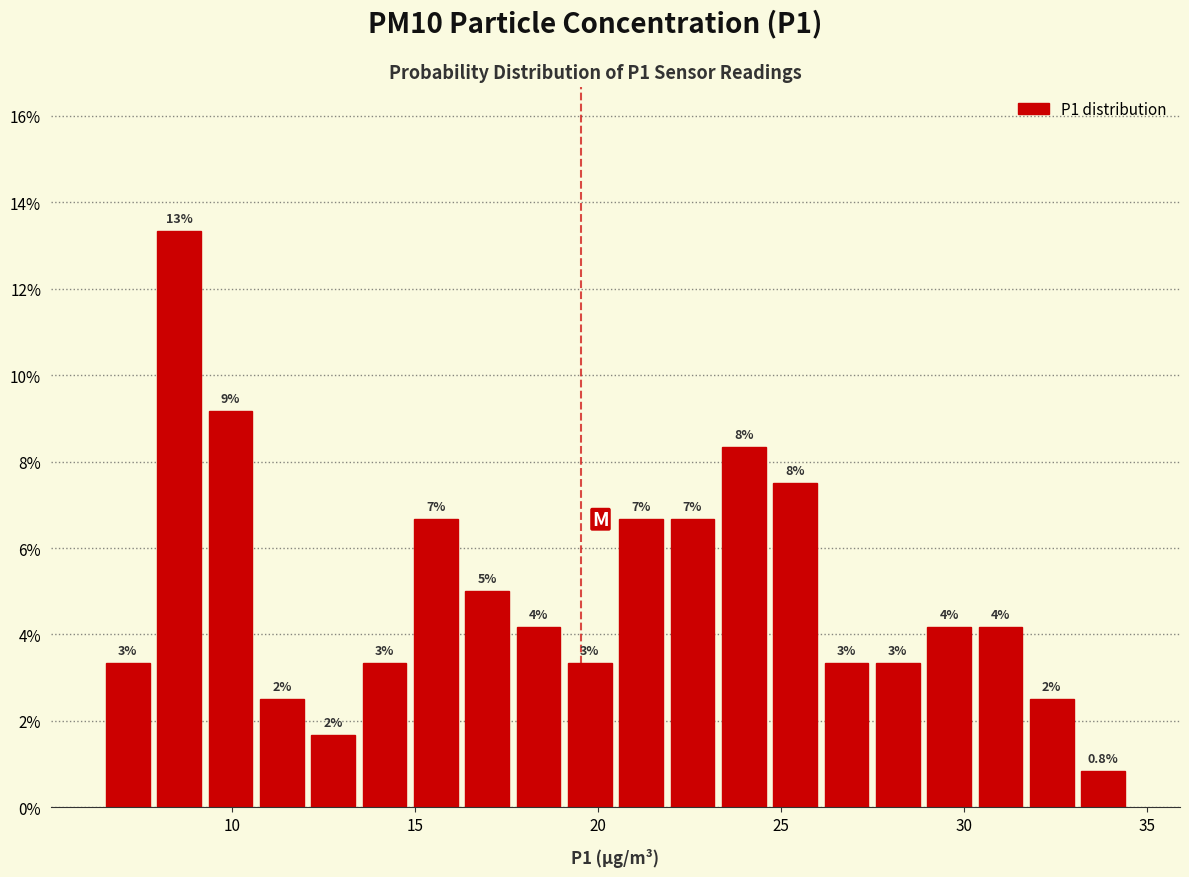

Read against the x-axis, roughly where is the centre of the tallest bar?

8.5